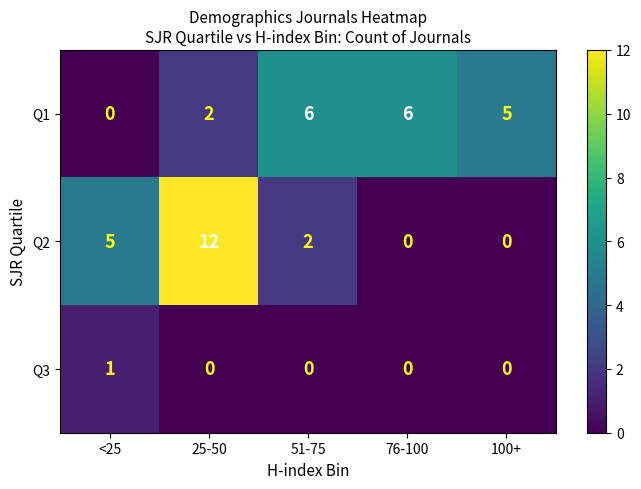

What is the total value across all series at 51-75?

8